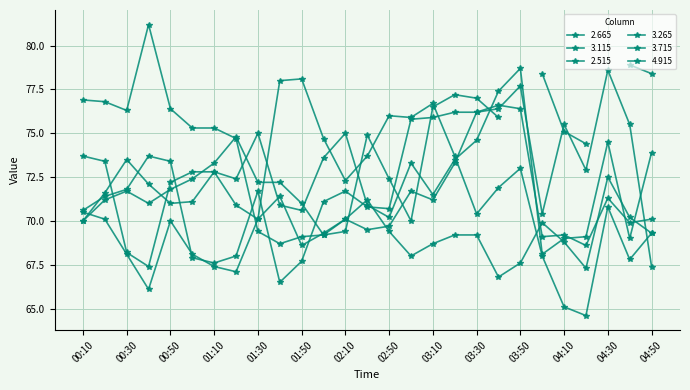

Which has a higher value, 01:00 or 03:30?

03:30